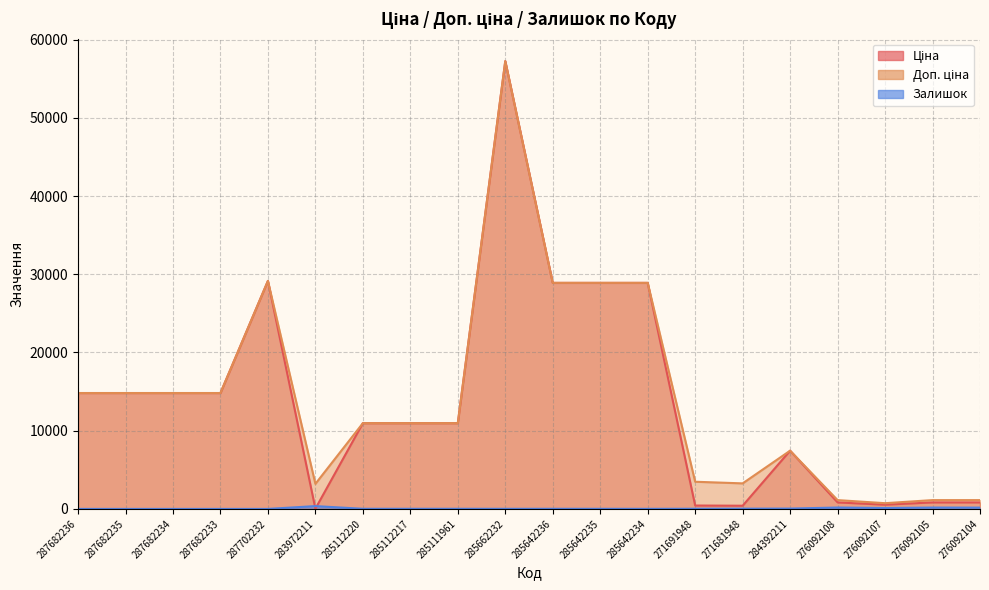

How many interior local peaks does the Ціна series have?

3